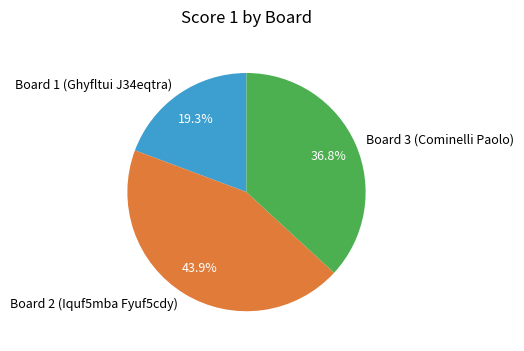

Which category has the smallest portion of the pie?

Board 1 (Ghyfltui J34eqtra)